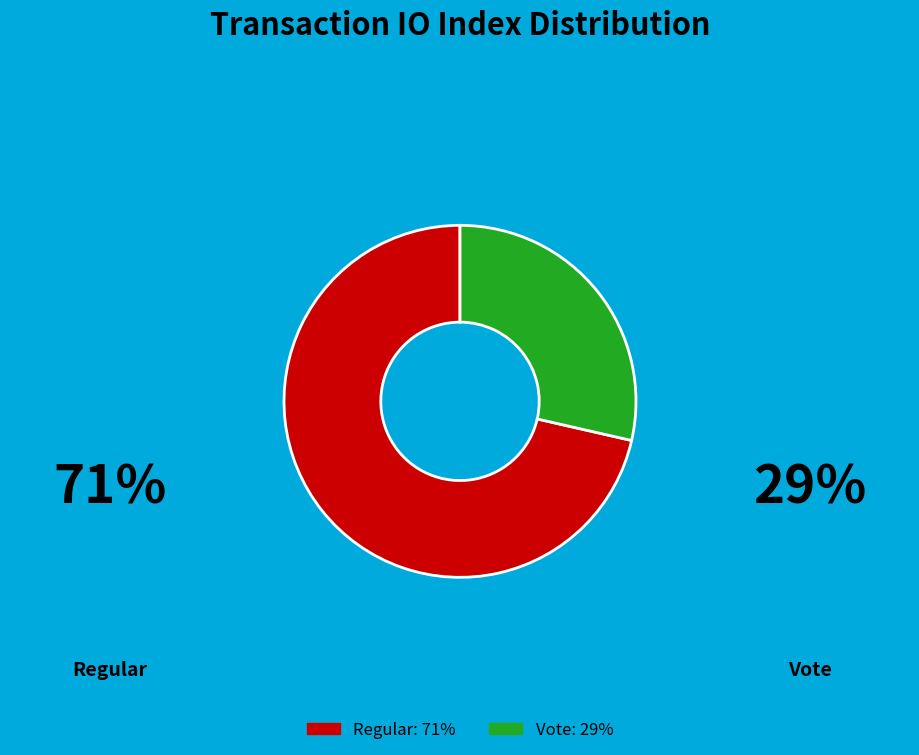

How many segments does this pie chart have?

2